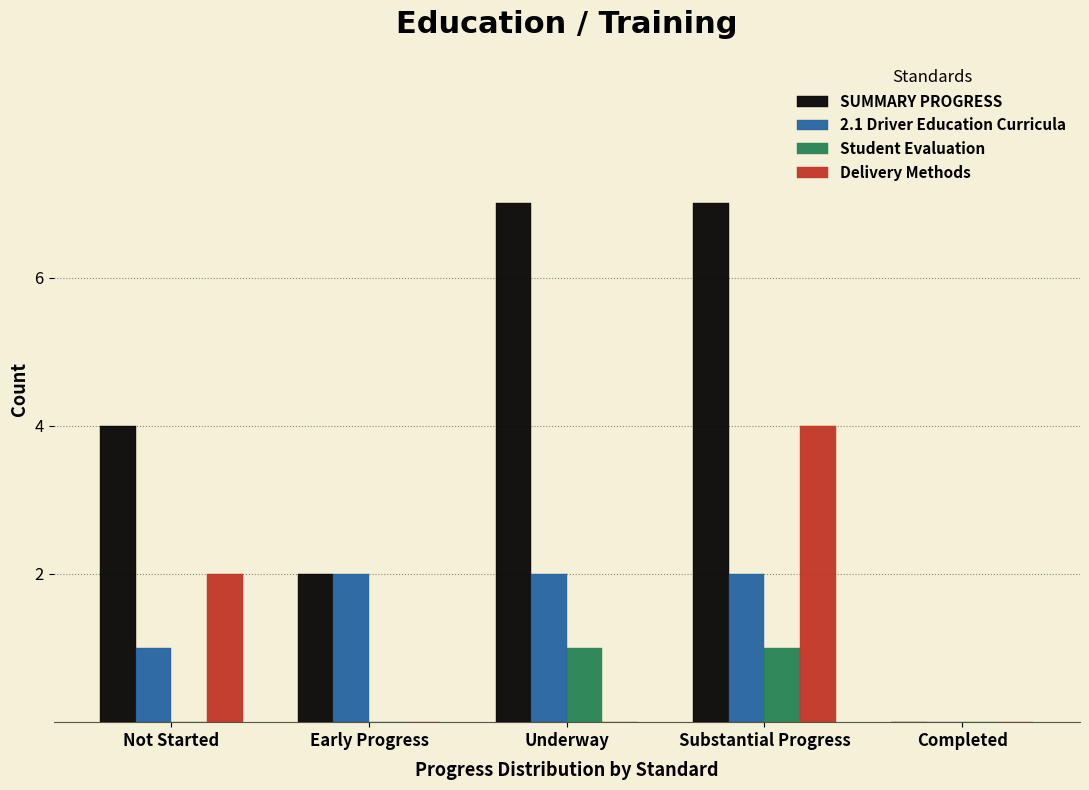

Reading left to right, extract all data points from this chart.

SUMMARY PROGRESS: Not Started=4	Early Progress=2	Underway=7	Substantial Progress=7	Completed=0
2.1 Driver Education Curricula: Not Started=1	Early Progress=2	Underway=2	Substantial Progress=2	Completed=0
Student Evaluation: Not Started=0	Early Progress=0	Underway=1	Substantial Progress=1	Completed=0
Delivery Methods: Not Started=2	Early Progress=0	Underway=0	Substantial Progress=4	Completed=0